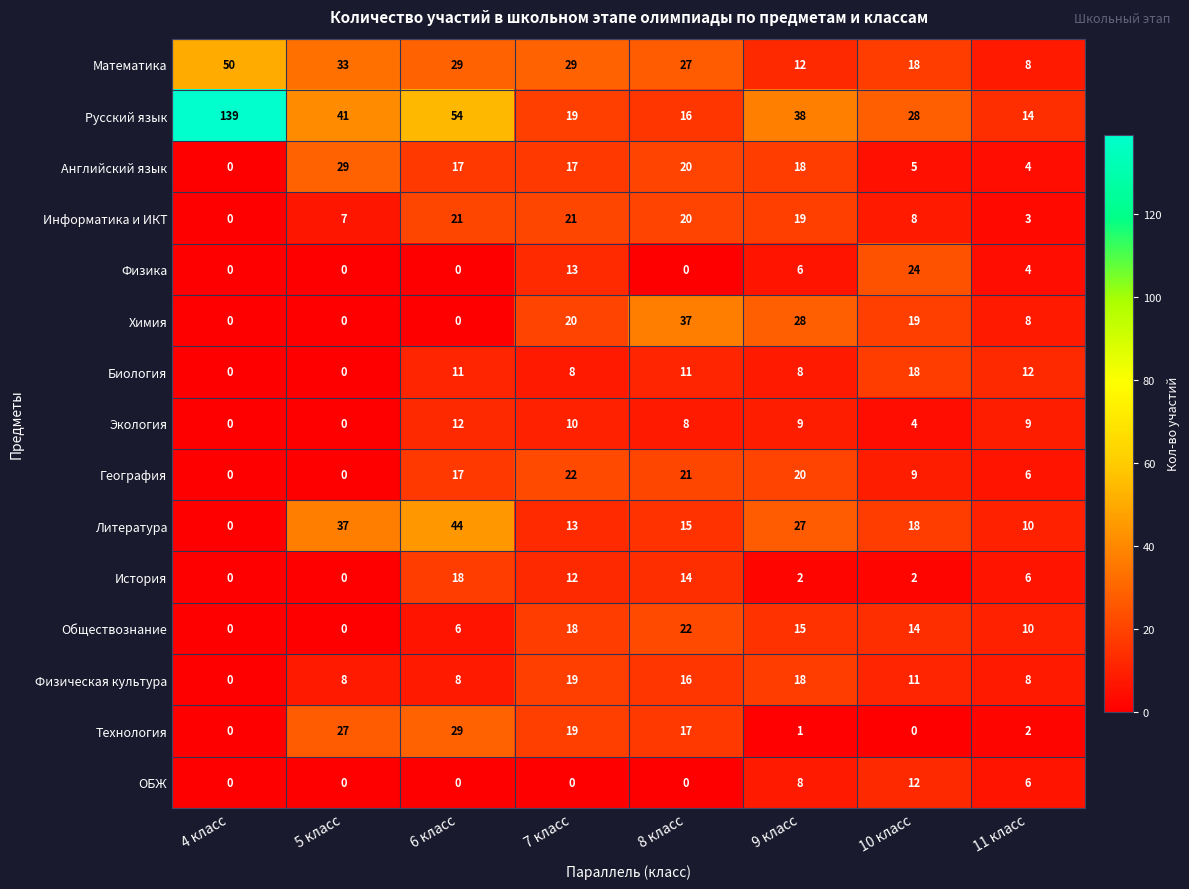

Where is Литература nearest to the value 22?

10 класс